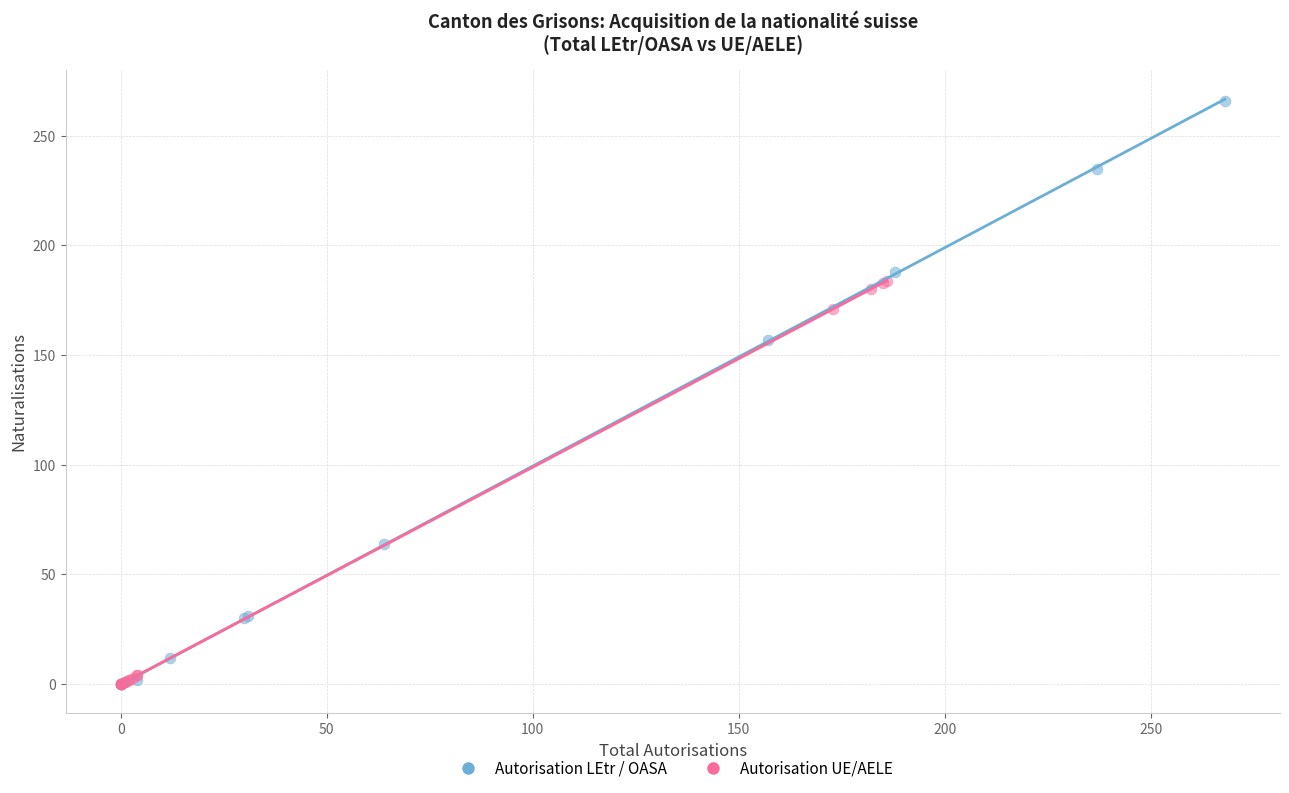

Which series has the largest Y range (max minus min)?

Autorisation LEtr / OASA